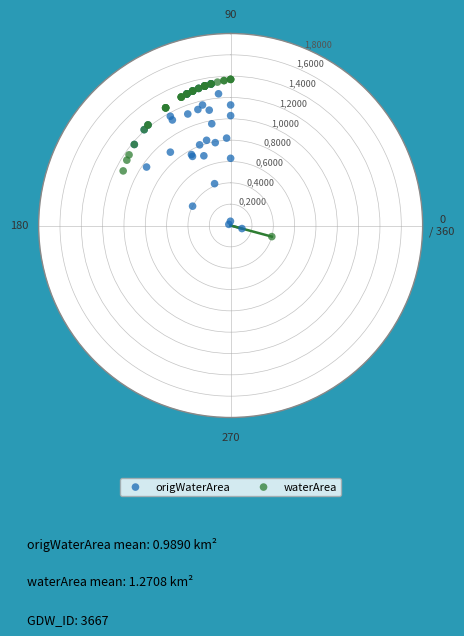

Which series reaches the minimum Y coordinate?

origWaterArea